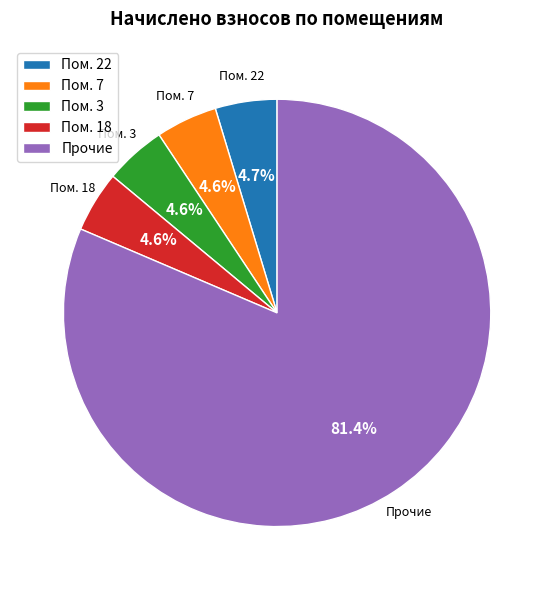

Is there any slice that represents more than half of the pie?

Yes